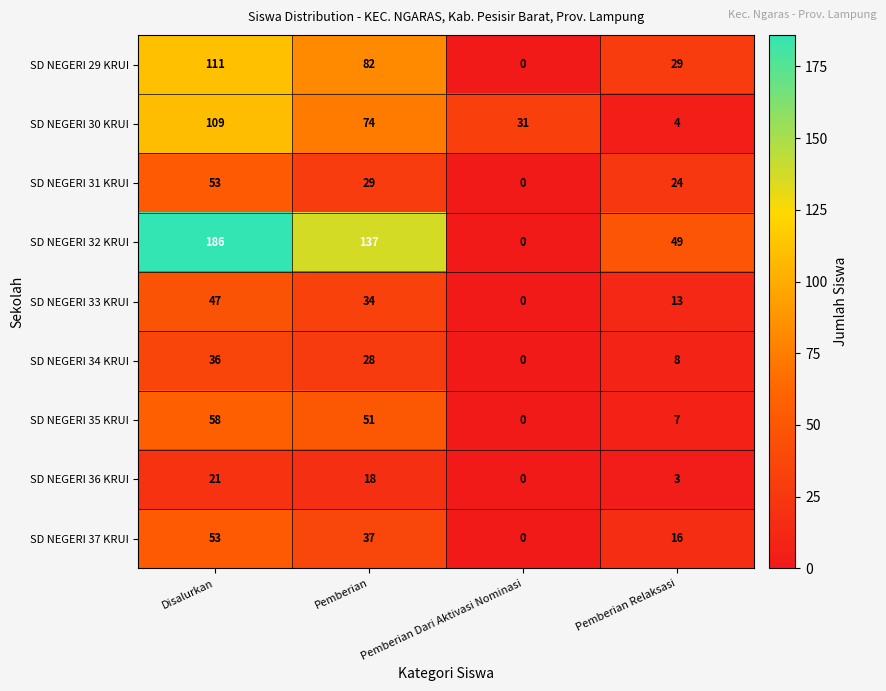

Is it true that SD NEGERI 36 KRUI equals 21 at Disalurkan?

True